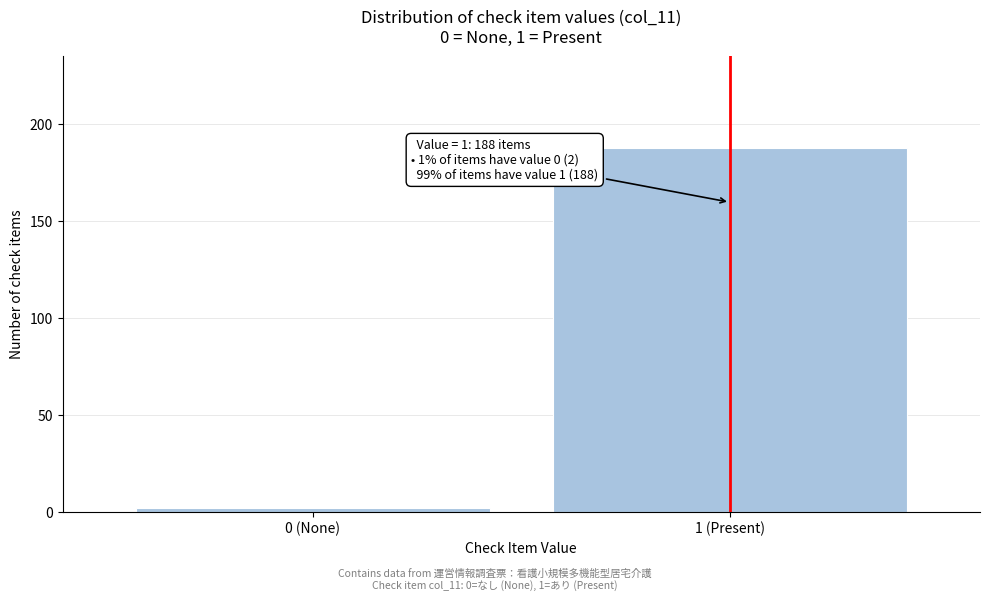

Reading right to left, transcribe all the data shown in this chart.

188	2